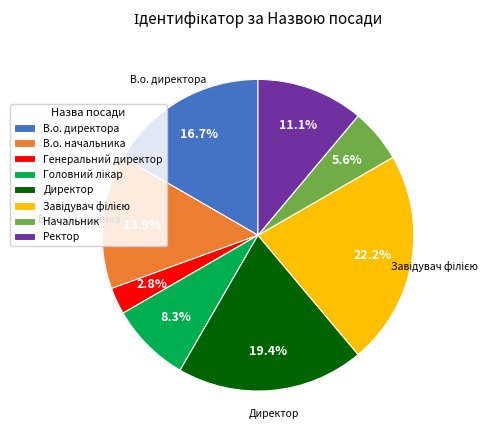

To the nearest percent, what is the average slice percentage?

12%